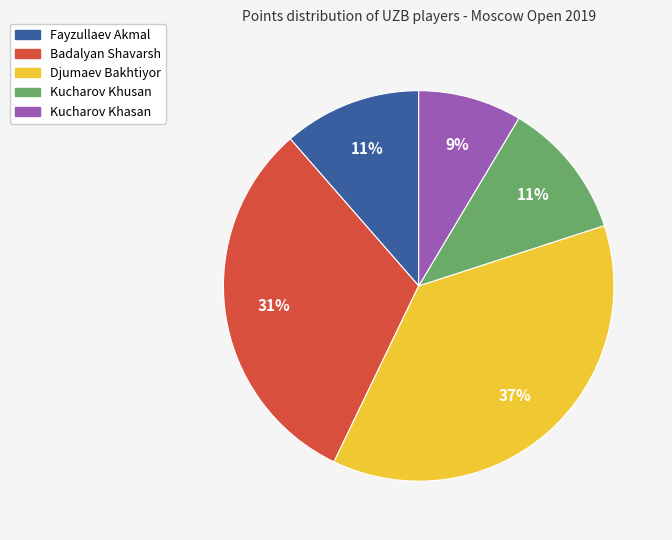

Combined, do Badalyan Shavarsh and Kucharov Khasan account for over 50%?

No